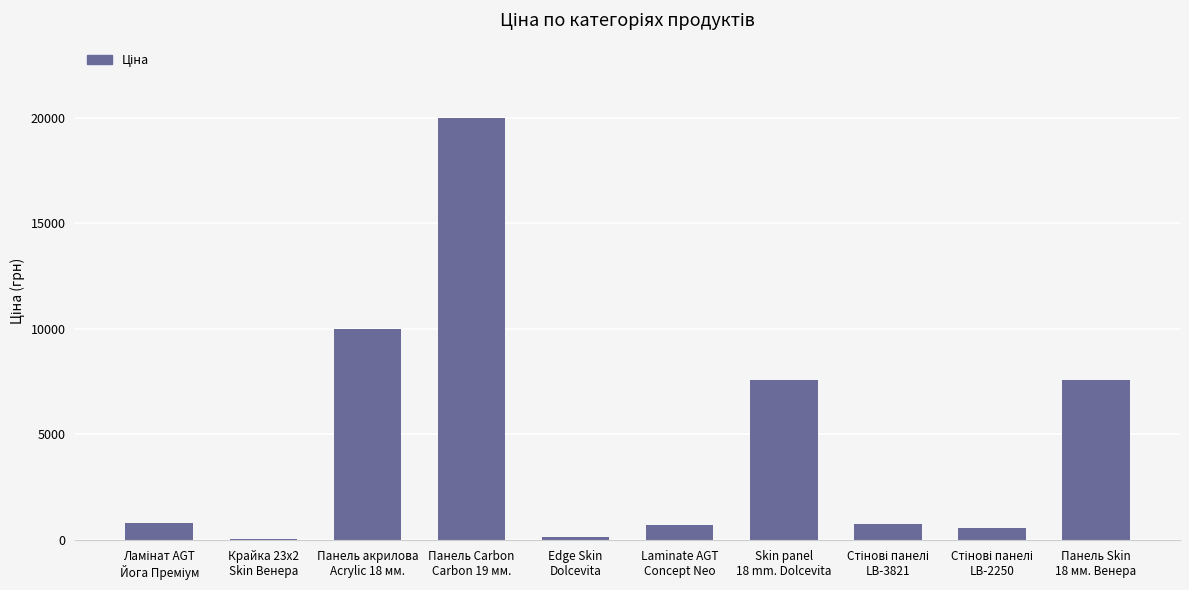

What is the maximum value shown in the chart?

19964.2